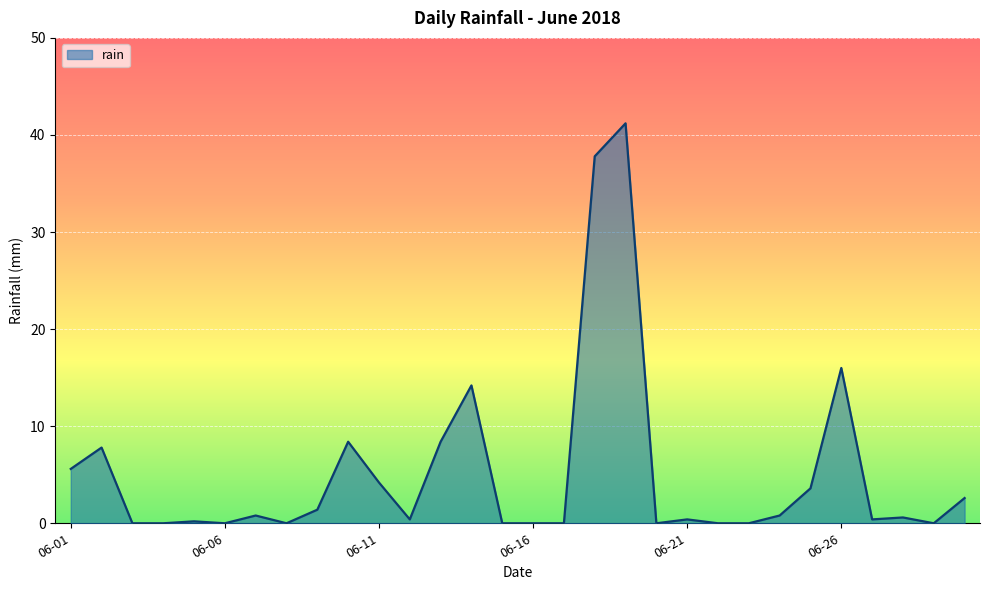

What is the greatest value displayed?

41.2